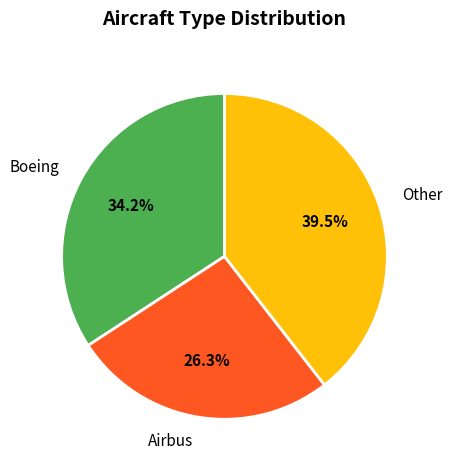

Does any single category account for the majority?

No